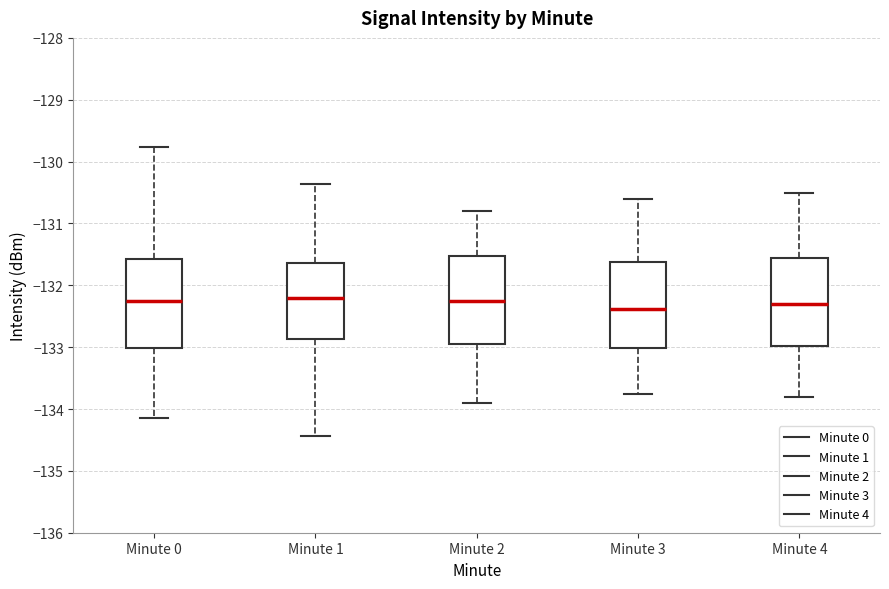

Reading left to right, read every box against the y-axis: the position of its median line, the range the box covers, and the ends of its whiskers. The values are not printed on the chart, so give them approximately, as read against the axis.

Minute 0: median -132.2, box -133.0 to -131.6, whiskers -134.1 to -129.8
Minute 1: median -132.2, box -132.9 to -131.6, whiskers -134.4 to -130.4
Minute 2: median -132.2, box -132.9 to -131.5, whiskers -133.9 to -130.8
Minute 3: median -132.4, box -133.0 to -131.6, whiskers -133.7 to -130.6
Minute 4: median -132.3, box -133.0 to -131.6, whiskers -133.8 to -130.5